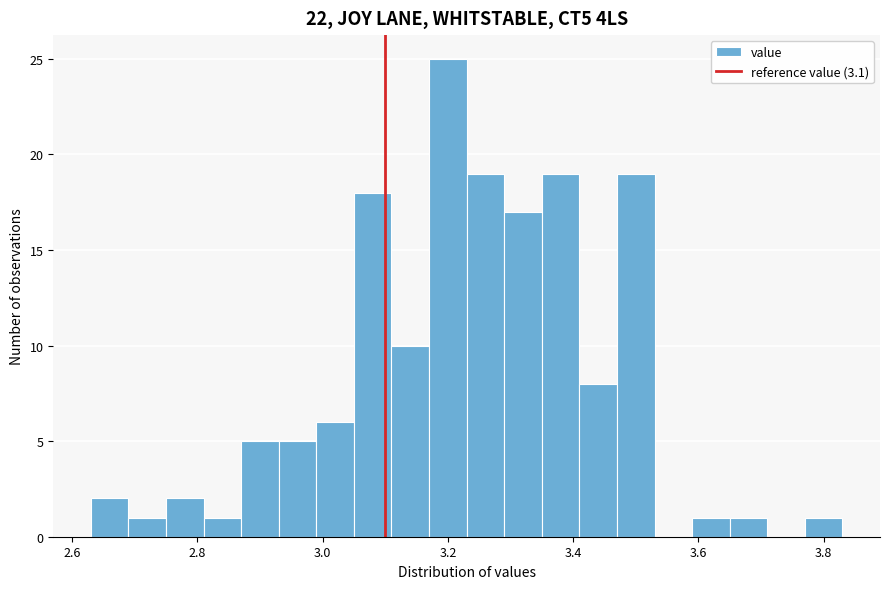

Around what value on the x-axis is the tallest bar? Give the approximate position of its centre, as read against the axis.

3.20